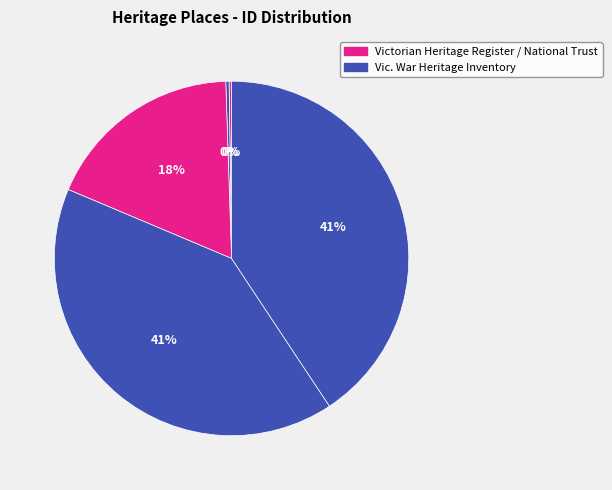

Count the number of slices in the pie.

5